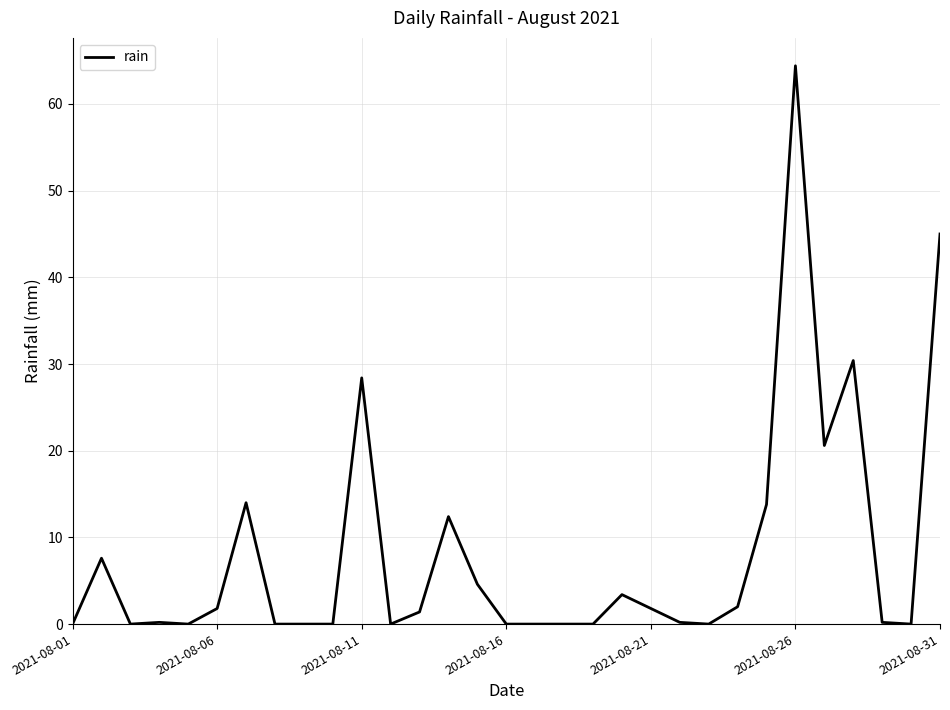

What is the difference between the maximum and minimum values?

64.4